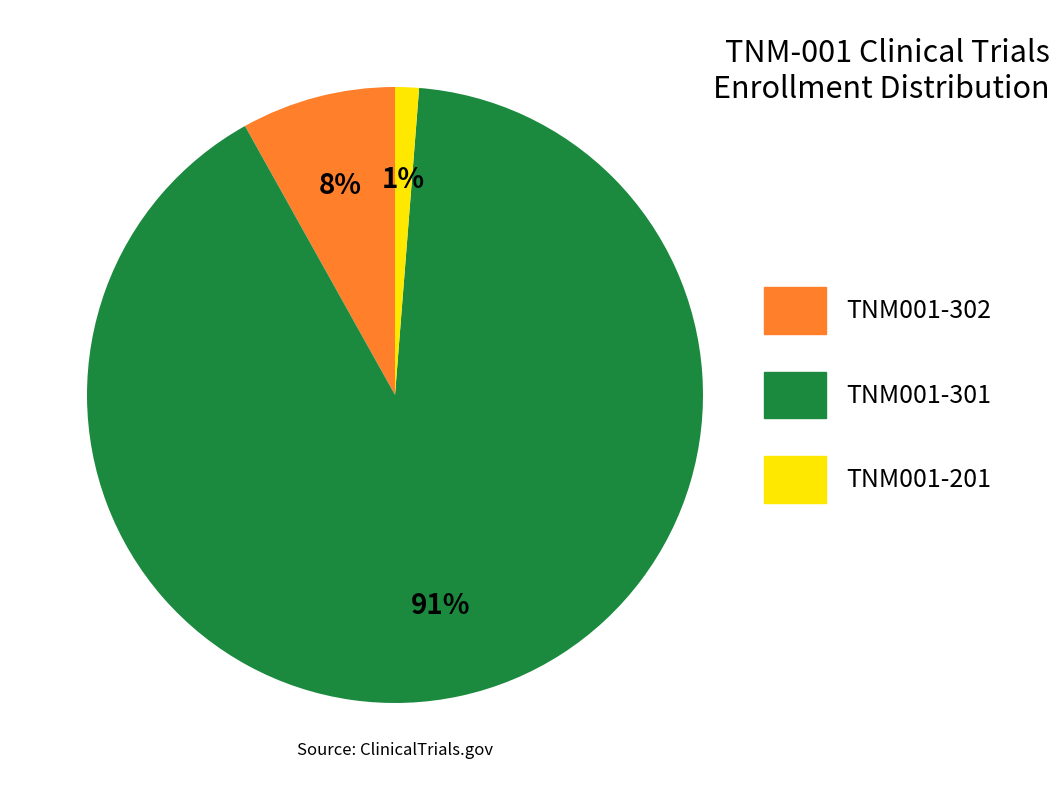

Which category has the biggest portion of the pie?

TNM001-301